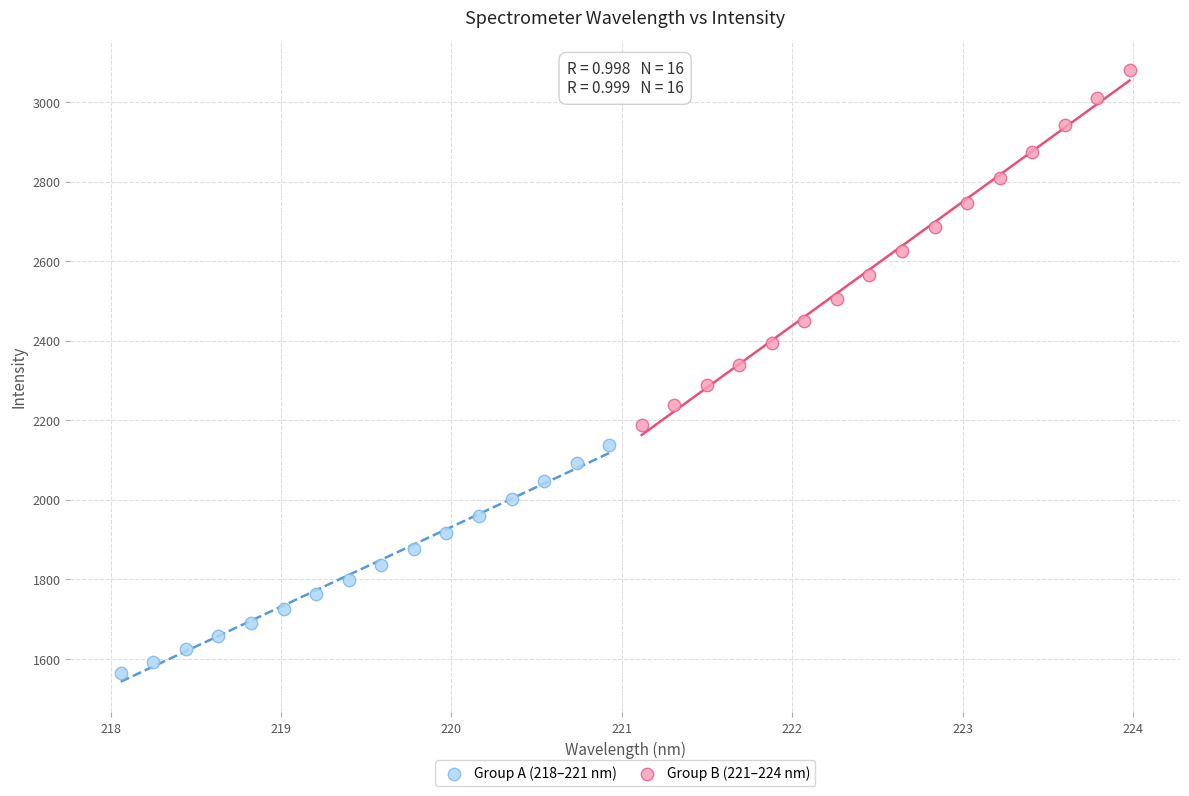

Which series has the widest spread of Y values?

Group B (221–224 nm)